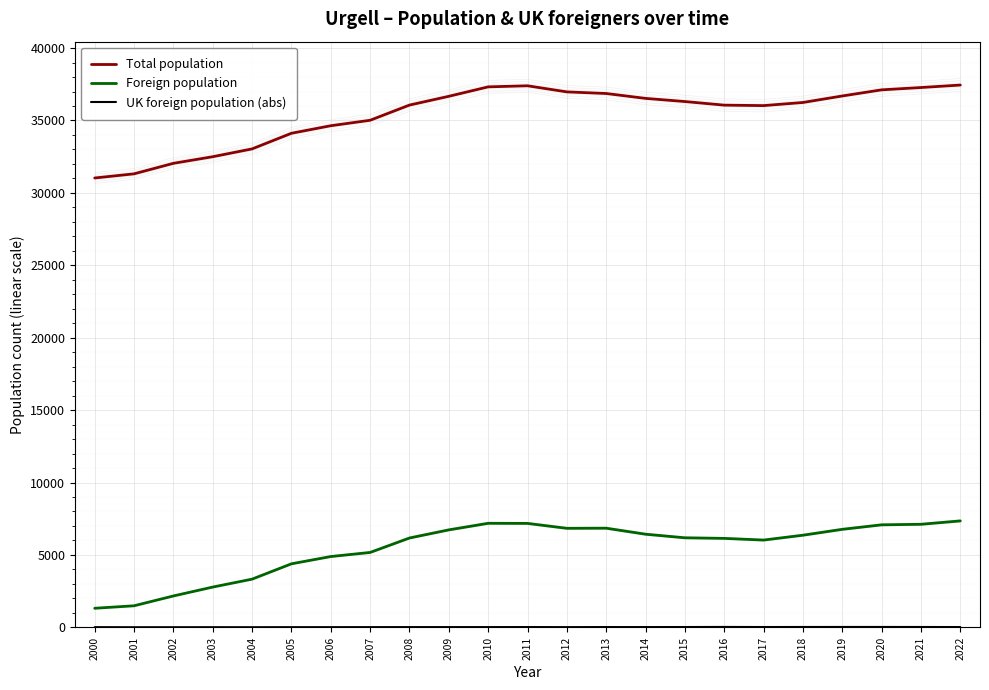

How many lines are shown in the chart?

3